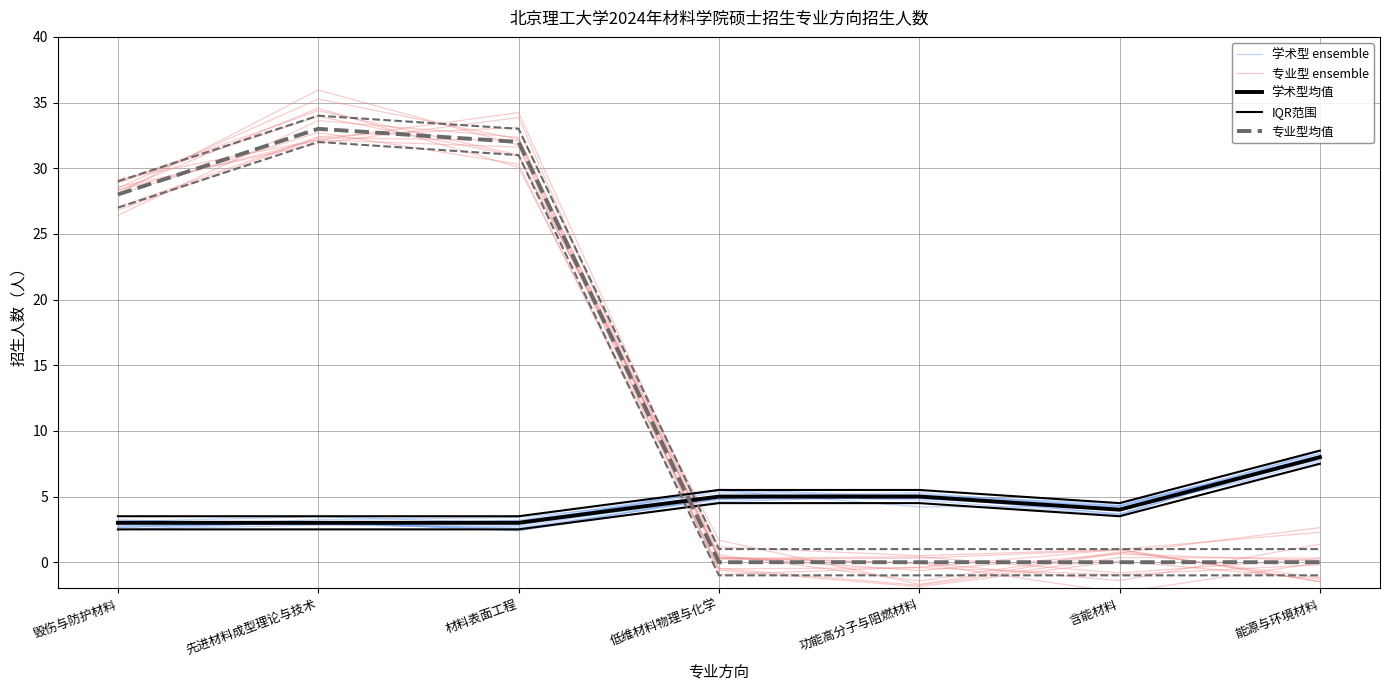

The 学术型 ensemble series shows 3.1 at 毁伤与防护材料. True or false?

True